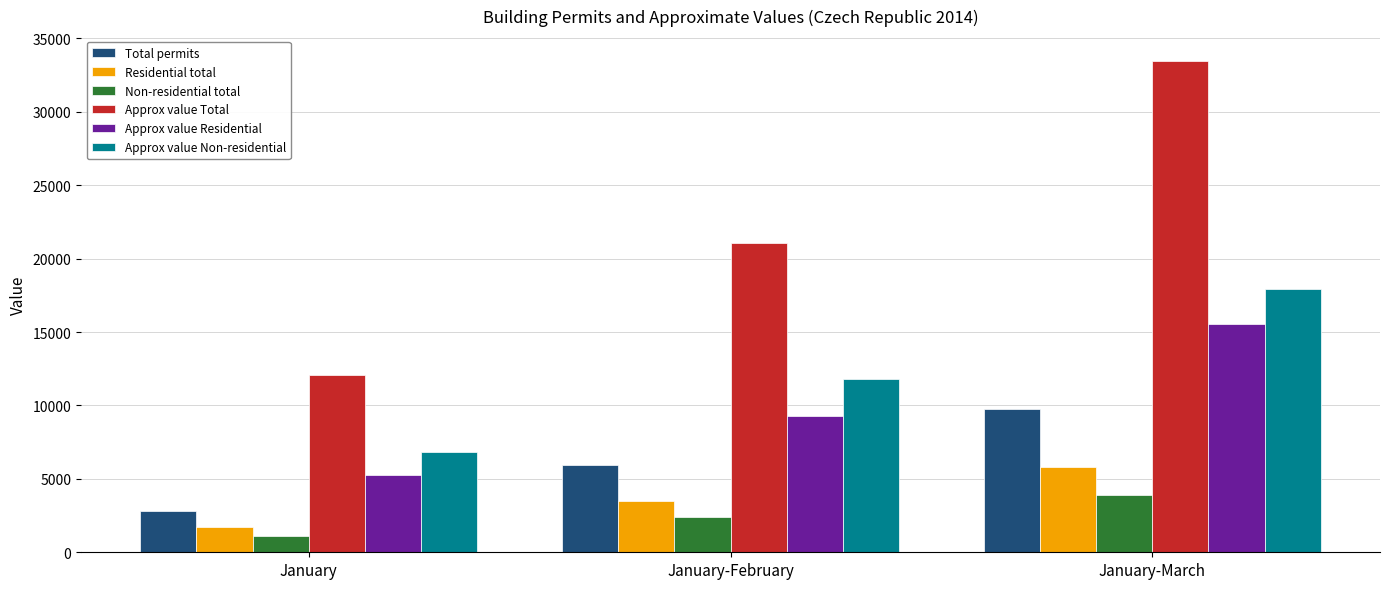

Reading left to right, extract all data points from this chart.

Total permits: 2841	5939	9750
Residential total: 1700	3512	5817
Non-residential total: 1141	2427	3933
Approx value Total: 12064	21060	33486
Approx value Residential: 5230	9271	15568
Approx value Non-residential: 6834	11789	17918